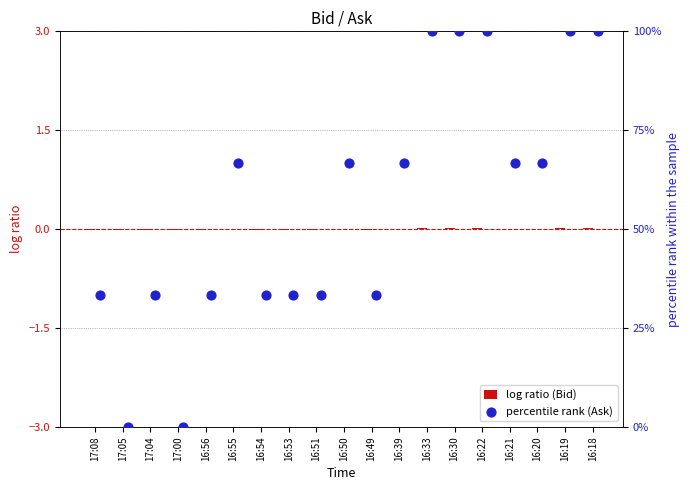

Which series has the largest Y range (max minus min)?

percentile rank (Ask)